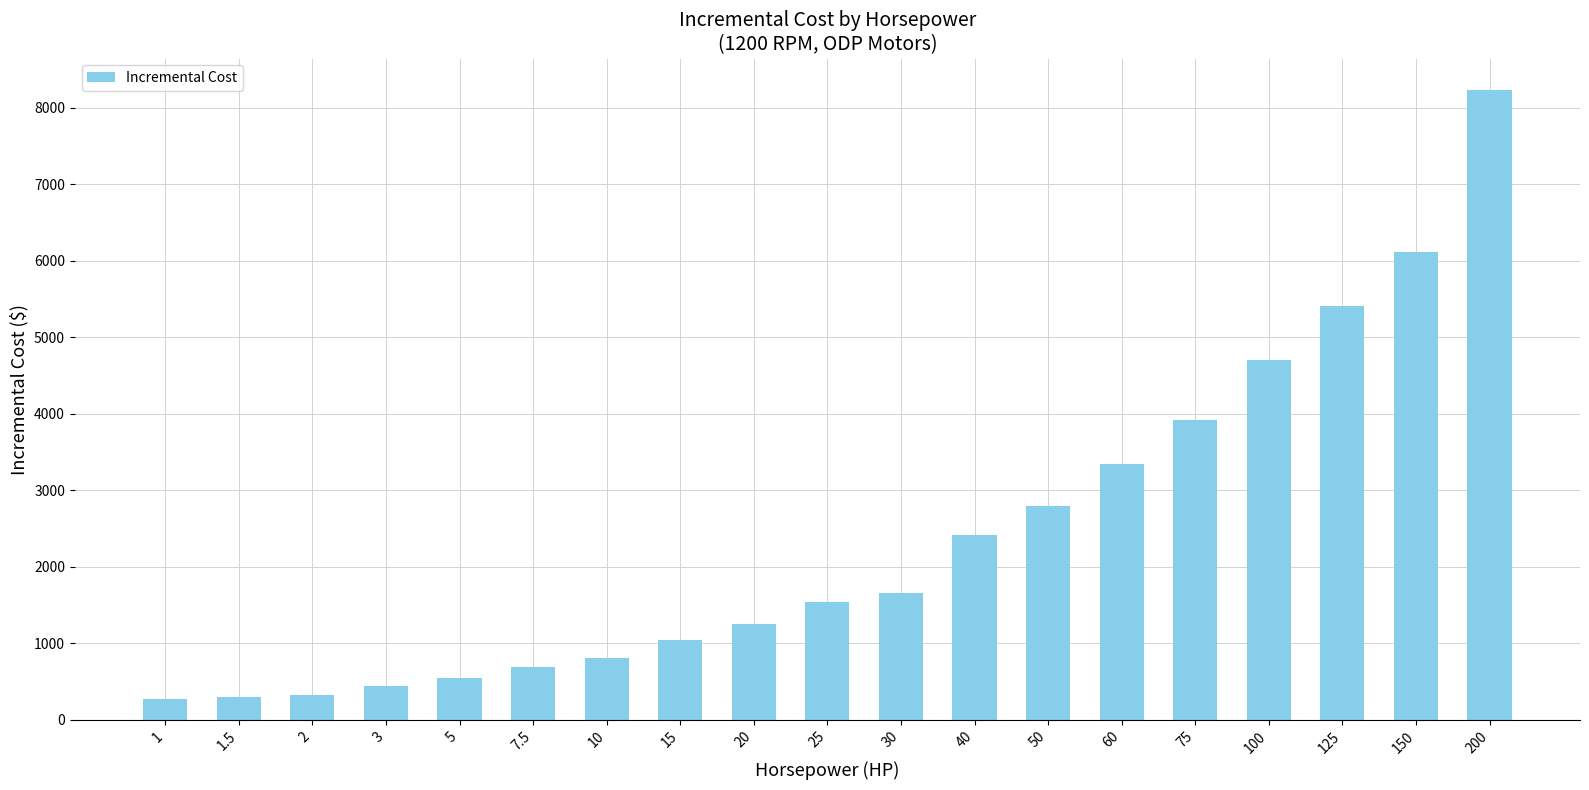

How many bars are there in total?

19